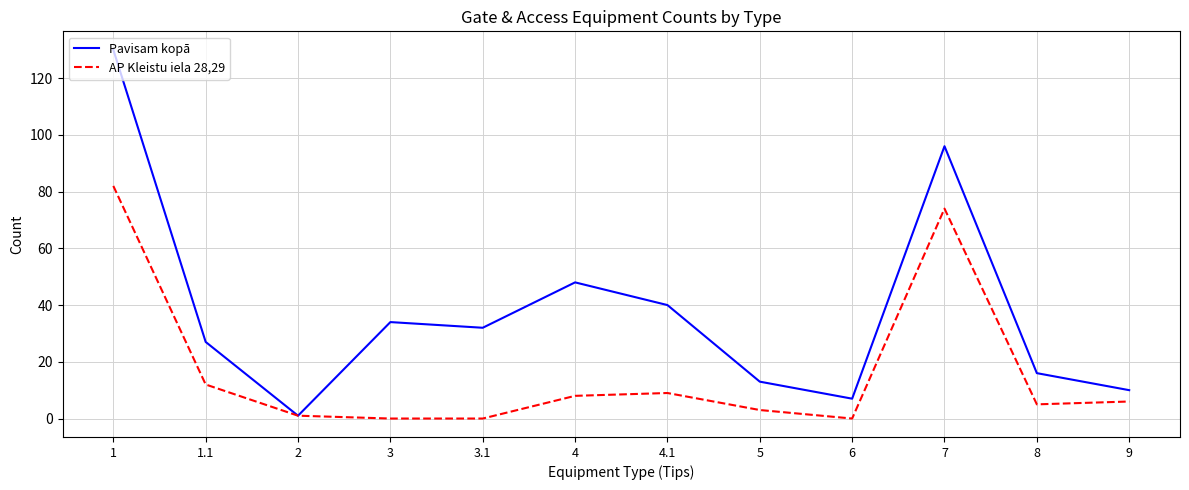

At which category is the sum across all series the highest?

1